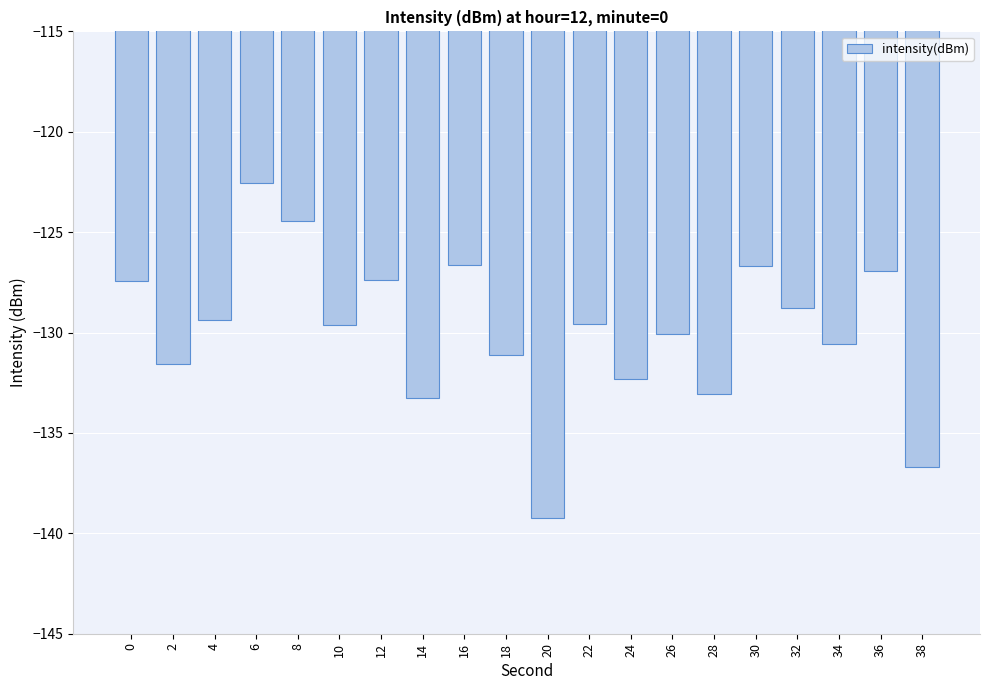

Reading left to right, list all the values displayed in this chart.

-127.4	-131.6	-129.4	-122.5	-124.5	-129.6	-127.4	-133.2	-126.7	-131.1	-139.2	-129.6	-132.3	-130.1	-133.0	-126.7	-128.8	-130.6	-126.9	-136.7